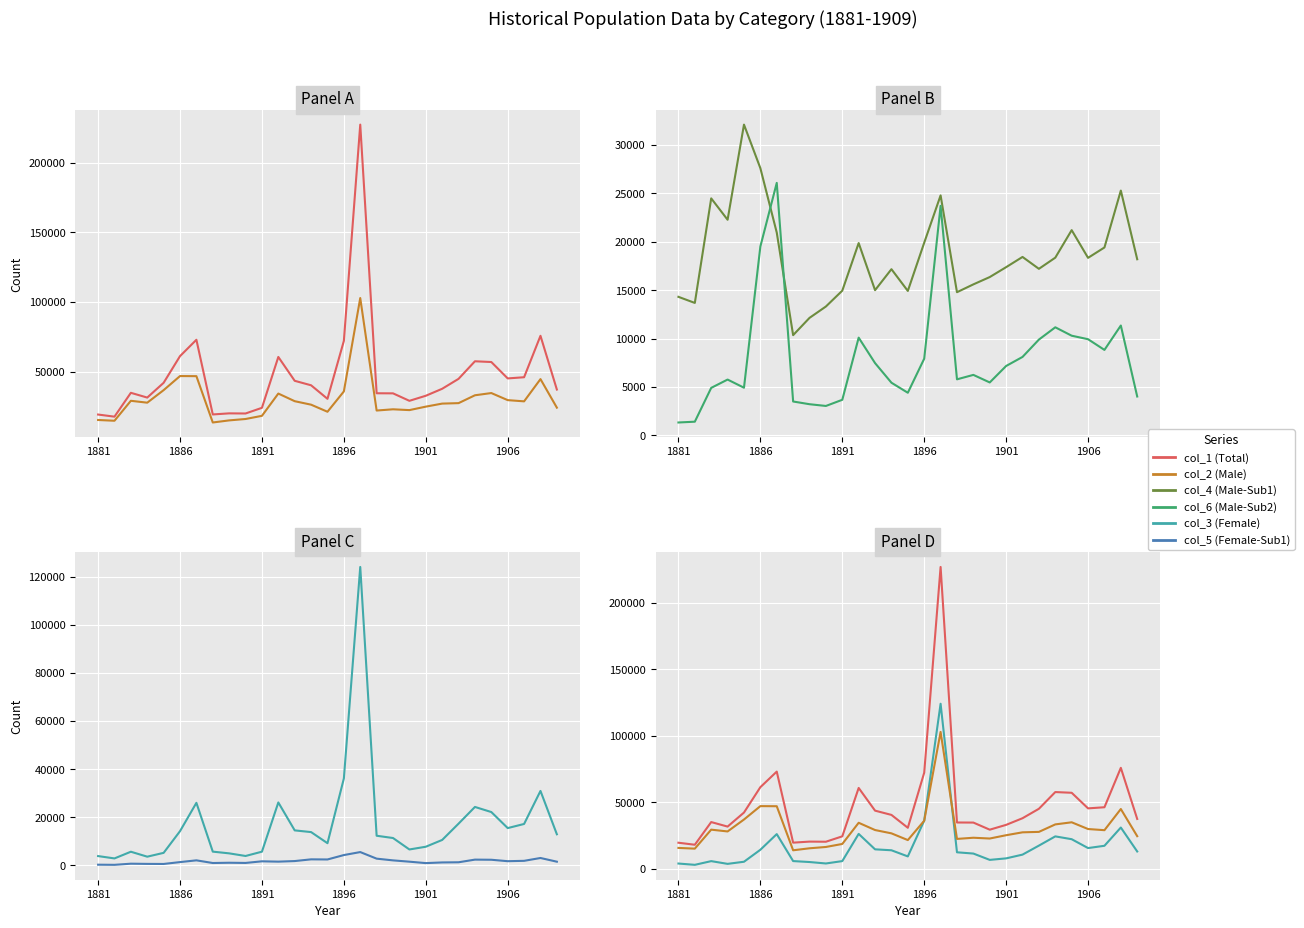

What is the difference between the maximum and second lowest values in the col_1 (Total) series?

207571